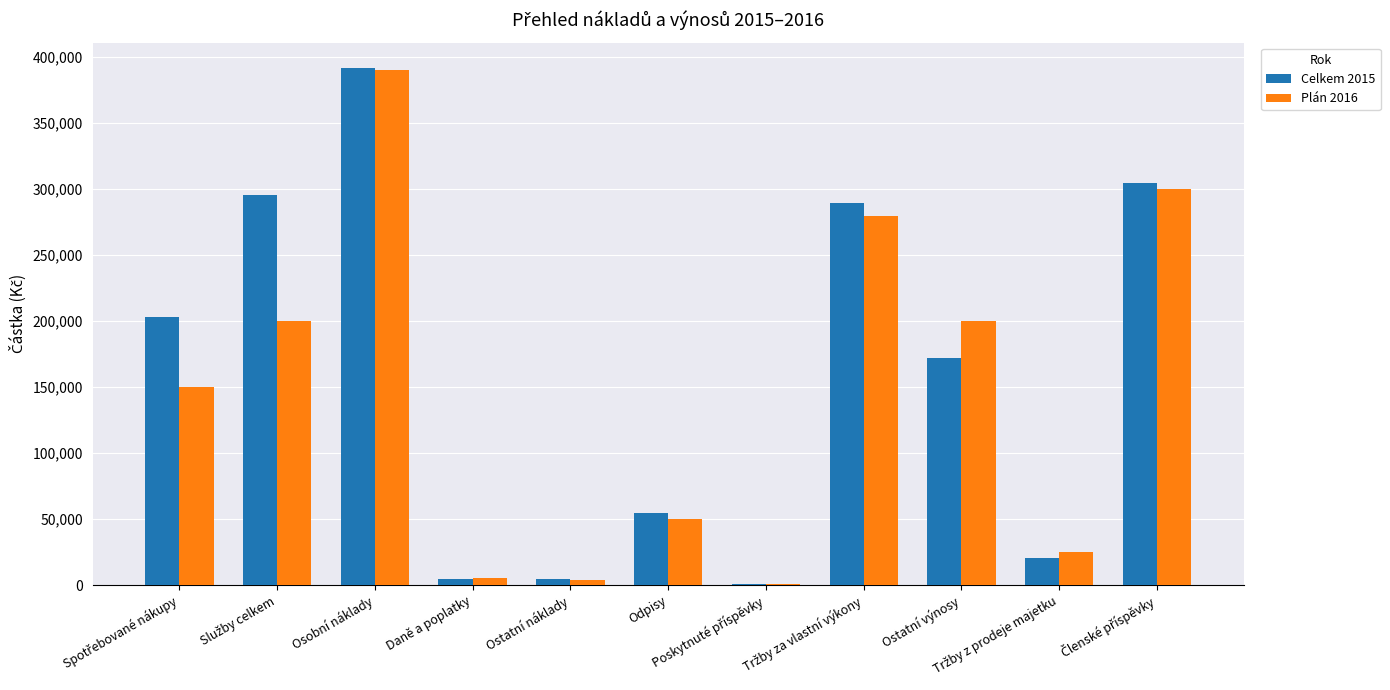

What is the value of the Celkem 2015 bar at the 11th from the left?

304470